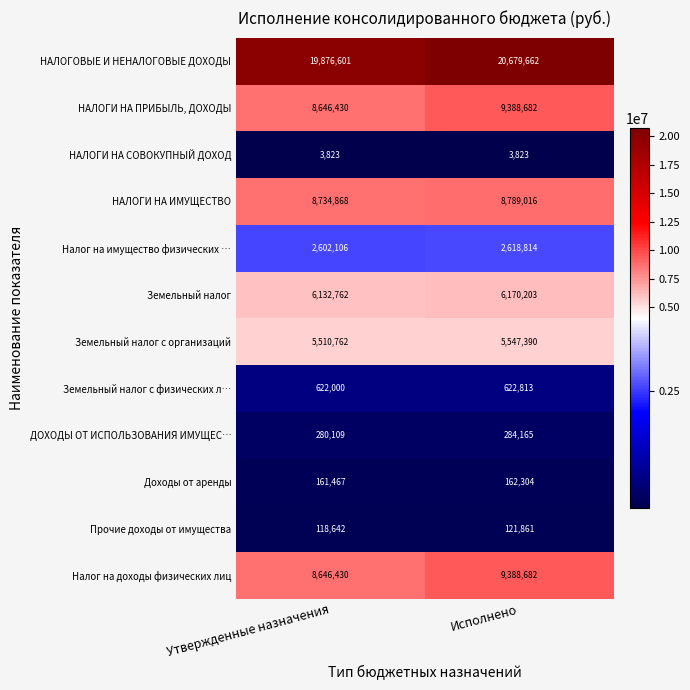

Which series changed the most between Утвержденные назначения and Исполнено?

НАЛОГОВЫЕ И НЕНАЛОГОВЫЕ ДОХОДЫ